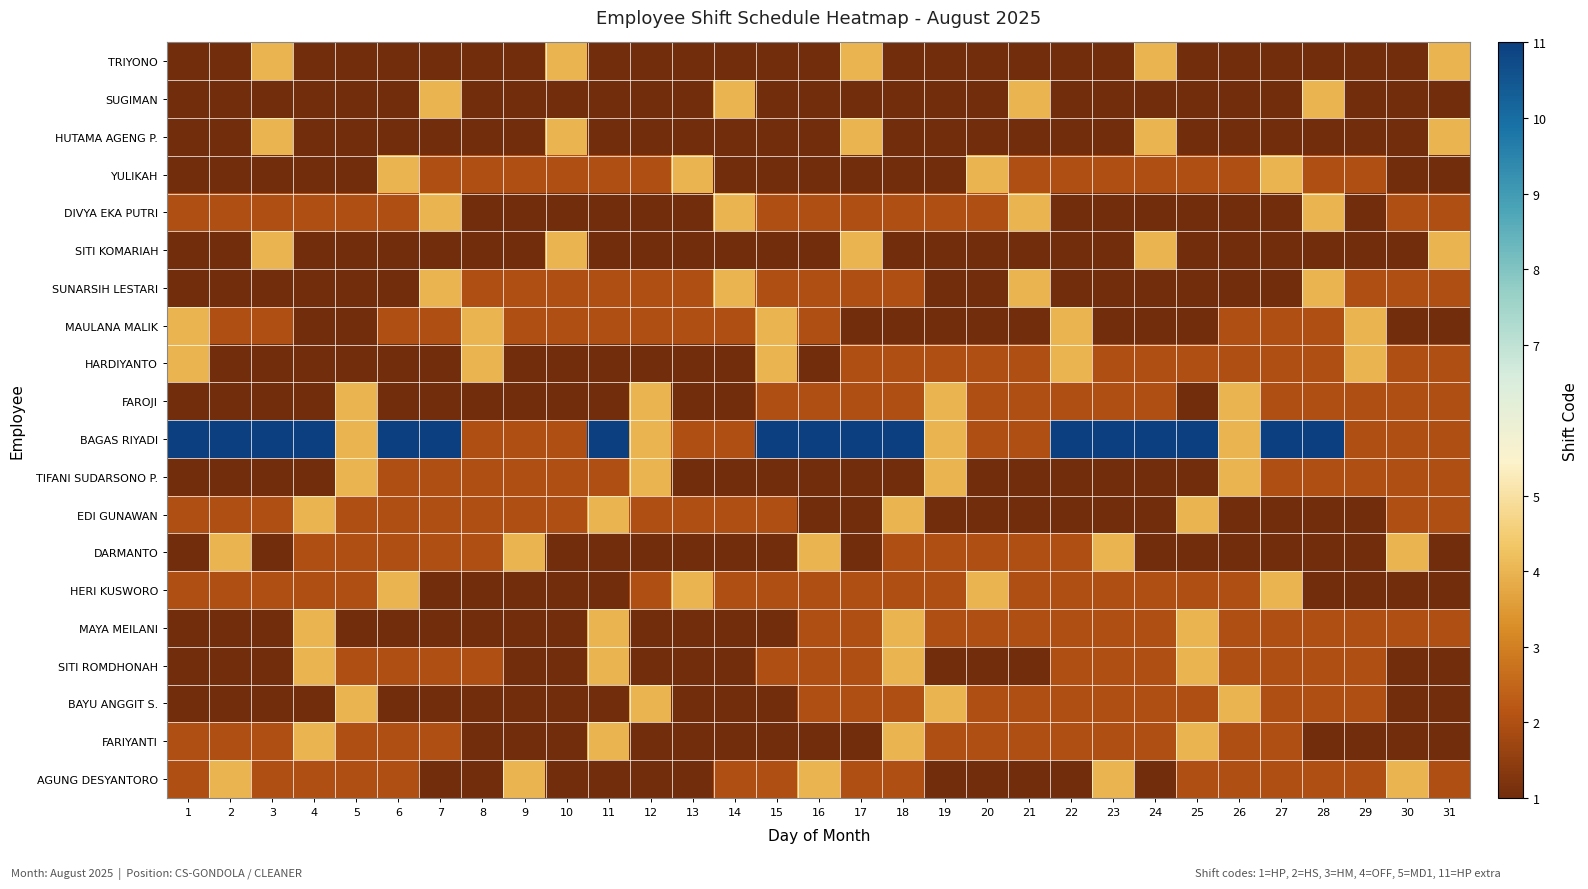

Reading right to left, list all the values displayed in this chart.

TRIYONO: 31=4	30=1	29=1	28=1	27=1	26=1	25=1	24=4	23=1	22=1	21=1	20=1	19=1	18=1	17=4	16=1	15=1	14=1	13=1	12=1	11=1	10=4	9=1	8=1	7=1	6=1	5=1	4=1	3=4	2=1	1=1
SUGIMAN: 31=1	30=1	29=1	28=4	27=1	26=1	25=1	24=1	23=1	22=1	21=4	20=1	19=1	18=1	17=1	16=1	15=1	14=4	13=1	12=1	11=1	10=1	9=1	8=1	7=4	6=1	5=1	4=1	3=1	2=1	1=1
HUTAMA AGENG P.: 31=4	30=1	29=1	28=1	27=1	26=1	25=1	24=4	23=1	22=1	21=1	20=1	19=1	18=1	17=4	16=1	15=1	14=1	13=1	12=1	11=1	10=4	9=1	8=1	7=1	6=1	5=1	4=1	3=4	2=1	1=1
YULIKAH: 31=1	30=1	29=2	28=2	27=4	26=2	25=2	24=2	23=2	22=2	21=2	20=4	19=1	18=1	17=1	16=1	15=1	14=1	13=4	12=2	11=2	10=2	9=2	8=2	7=2	6=4	5=1	4=1	3=1	2=1	1=1
DIVYA EKA PUTRI: 31=2	30=2	29=1	28=4	27=1	26=1	25=1	24=1	23=1	22=1	21=4	20=2	19=2	18=2	17=2	16=2	15=2	14=4	13=1	12=1	11=1	10=1	9=1	8=1	7=4	6=2	5=2	4=2	3=2	2=2	1=2
SITI KOMARIAH: 31=4	30=1	29=1	28=1	27=1	26=1	25=1	24=4	23=1	22=1	21=1	20=1	19=1	18=1	17=4	16=1	15=1	14=1	13=1	12=1	11=1	10=4	9=1	8=1	7=1	6=1	5=1	4=1	3=4	2=1	1=1
SUNARSIH LESTARI: 31=2	30=2	29=2	28=4	27=1	26=1	25=1	24=1	23=1	22=1	21=4	20=1	19=1	18=2	17=2	16=2	15=2	14=4	13=2	12=2	11=2	10=2	9=2	8=2	7=4	6=1	5=1	4=1	3=1	2=1	1=1
MAULANA MALIK: 31=1	30=1	29=4	28=2	27=2	26=2	25=1	24=1	23=1	22=4	21=1	20=1	19=1	18=1	17=1	16=2	15=4	14=2	13=2	12=2	11=2	10=2	9=2	8=4	7=2	6=2	5=1	4=1	3=2	2=2	1=4
HARDIYANTO: 31=2	30=2	29=4	28=2	27=2	26=2	25=2	24=2	23=2	22=4	21=2	20=2	19=2	18=2	17=2	16=1	15=4	14=1	13=1	12=1	11=1	10=1	9=1	8=4	7=1	6=1	5=1	4=1	3=1	2=1	1=4
FAROJI: 31=2	30=2	29=2	28=2	27=2	26=4	25=1	24=2	23=2	22=2	21=2	20=2	19=4	18=2	17=2	16=2	15=2	14=1	13=1	12=4	11=1	10=1	9=1	8=1	7=1	6=1	5=4	4=1	3=1	2=1	1=1
BAGAS RIYADI: 31=2	30=2	29=2	28=11	27=11	26=4	25=11	24=11	23=11	22=11	21=2	20=2	19=4	18=11	17=11	16=11	15=11	14=2	13=2	12=4	11=11	10=2	9=2	8=2	7=11	6=11	5=4	4=11	3=11	2=11	1=11
TIFANI SUDARSONO P.: 31=2	30=2	29=2	28=2	27=2	26=4	25=1	24=1	23=1	22=1	21=1	20=1	19=4	18=1	17=1	16=1	15=1	14=1	13=1	12=4	11=2	10=2	9=2	8=2	7=2	6=2	5=4	4=1	3=1	2=1	1=1
EDI GUNAWAN: 31=2	30=2	29=1	28=1	27=1	26=1	25=4	24=1	23=1	22=1	21=1	20=1	19=1	18=4	17=1	16=1	15=2	14=2	13=2	12=2	11=4	10=2	9=2	8=2	7=2	6=2	5=2	4=4	3=2	2=2	1=2
DARMANTO: 31=1	30=4	29=1	28=1	27=1	26=1	25=1	24=1	23=4	22=2	21=2	20=2	19=2	18=2	17=1	16=4	15=1	14=1	13=1	12=1	11=1	10=1	9=4	8=2	7=2	6=2	5=2	4=2	3=1	2=4	1=1
HERI KUSWORO: 31=1	30=1	29=1	28=1	27=4	26=2	25=2	24=2	23=2	22=2	21=2	20=4	19=2	18=2	17=2	16=2	15=2	14=2	13=4	12=2	11=1	10=1	9=1	8=1	7=1	6=4	5=2	4=2	3=2	2=2	1=2
MAYA MEILANI: 31=2	30=2	29=2	28=2	27=2	26=2	25=4	24=2	23=2	22=2	21=2	20=2	19=2	18=4	17=2	16=2	15=1	14=1	13=1	12=1	11=4	10=1	9=1	8=1	7=1	6=1	5=1	4=4	3=1	2=1	1=1
SITI ROMDHONAH: 31=1	30=1	29=2	28=2	27=2	26=2	25=4	24=2	23=2	22=2	21=1	20=1	19=1	18=4	17=2	16=2	15=2	14=1	13=1	12=1	11=4	10=1	9=1	8=2	7=2	6=2	5=2	4=4	3=1	2=1	1=1
BAYU ANGGIT S.: 31=1	30=1	29=2	28=2	27=2	26=4	25=2	24=2	23=2	22=2	21=2	20=2	19=4	18=2	17=2	16=2	15=1	14=1	13=1	12=4	11=1	10=1	9=1	8=1	7=1	6=1	5=4	4=1	3=1	2=1	1=1
FARIYANTI: 31=1	30=1	29=1	28=1	27=2	26=2	25=4	24=2	23=2	22=2	21=2	20=2	19=2	18=4	17=1	16=1	15=1	14=1	13=1	12=1	11=4	10=1	9=1	8=1	7=2	6=2	5=2	4=4	3=2	2=2	1=2
AGUNG DESYANTORO: 31=2	30=4	29=2	28=2	27=2	26=2	25=2	24=1	23=4	22=1	21=1	20=1	19=1	18=2	17=2	16=4	15=2	14=2	13=1	12=1	11=1	10=1	9=4	8=1	7=1	6=2	5=2	4=2	3=2	2=4	1=2